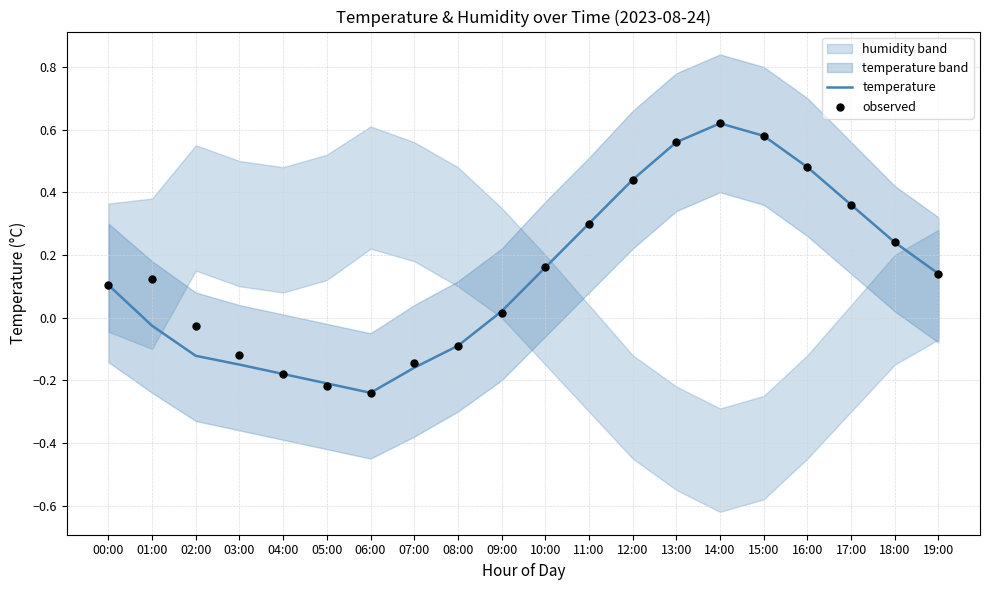

At how many categories does at least one series exceed 0?

13